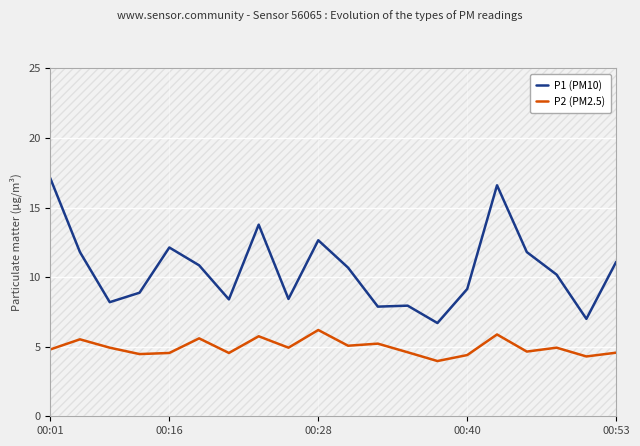

What is the highest value of the P2 (PM2.5) series?

6.2